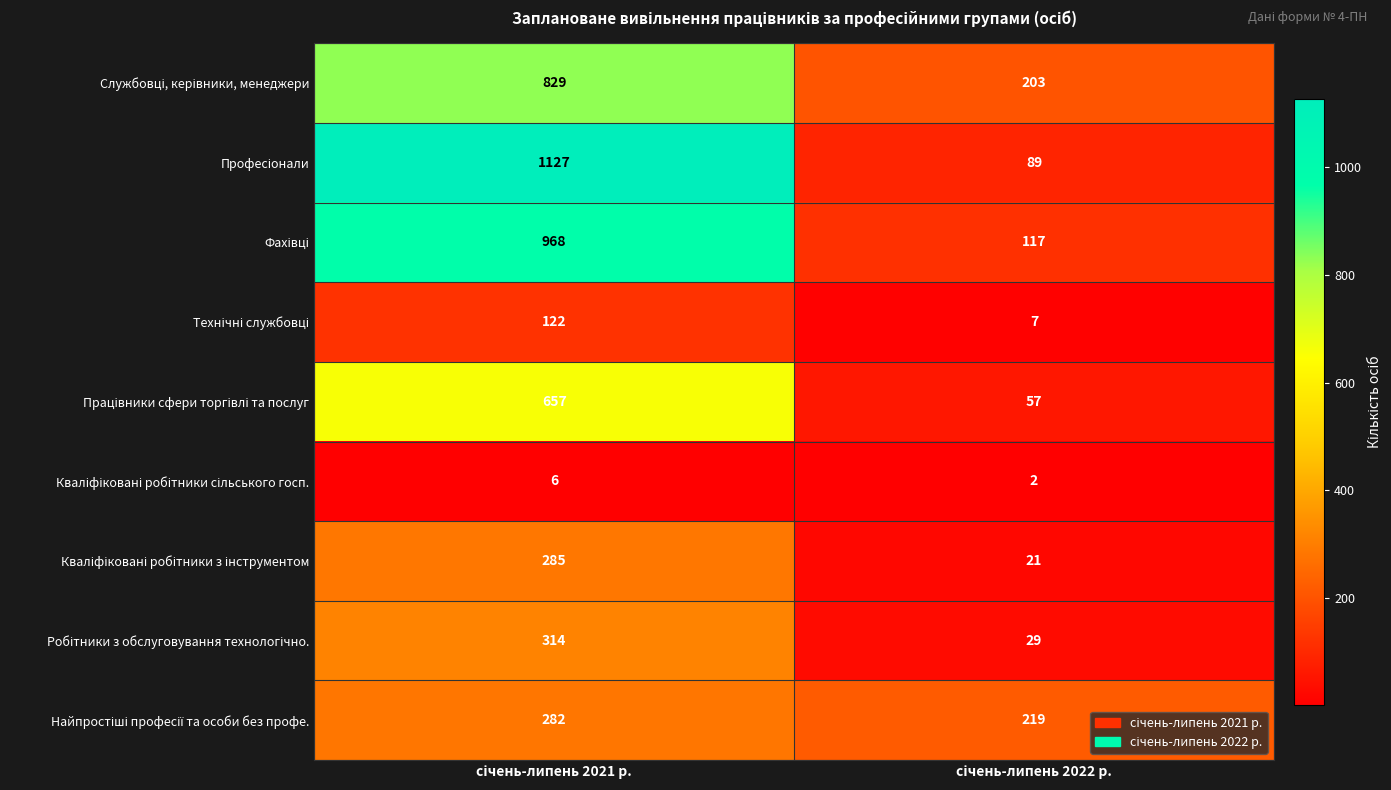

What is the greatest value displayed?

1127